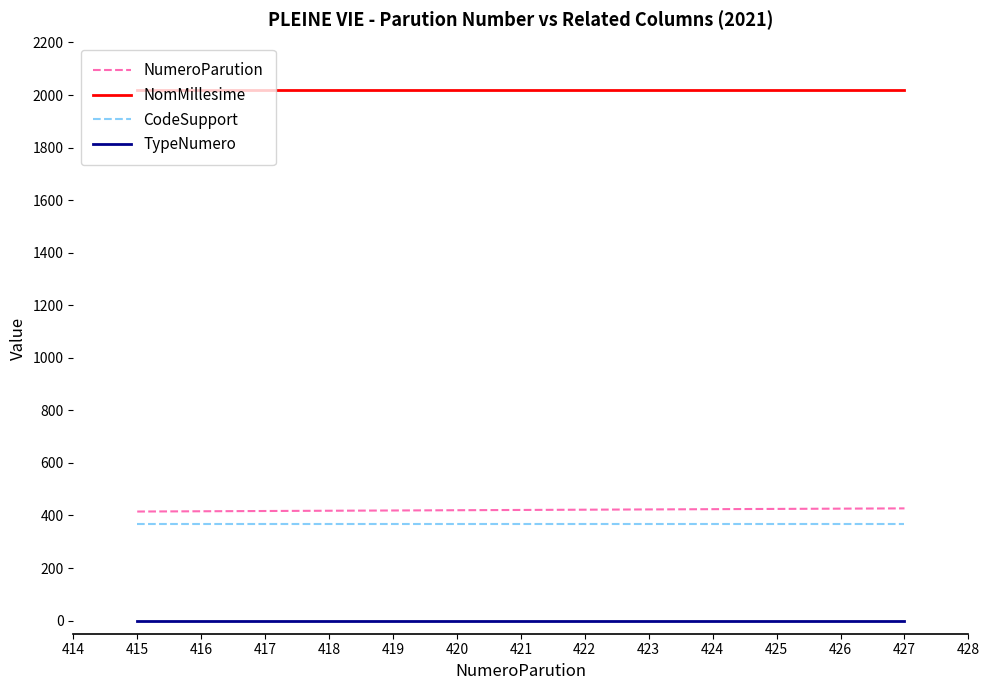

True or false: NomMillesime and TypeNumero intersect in this chart.

False